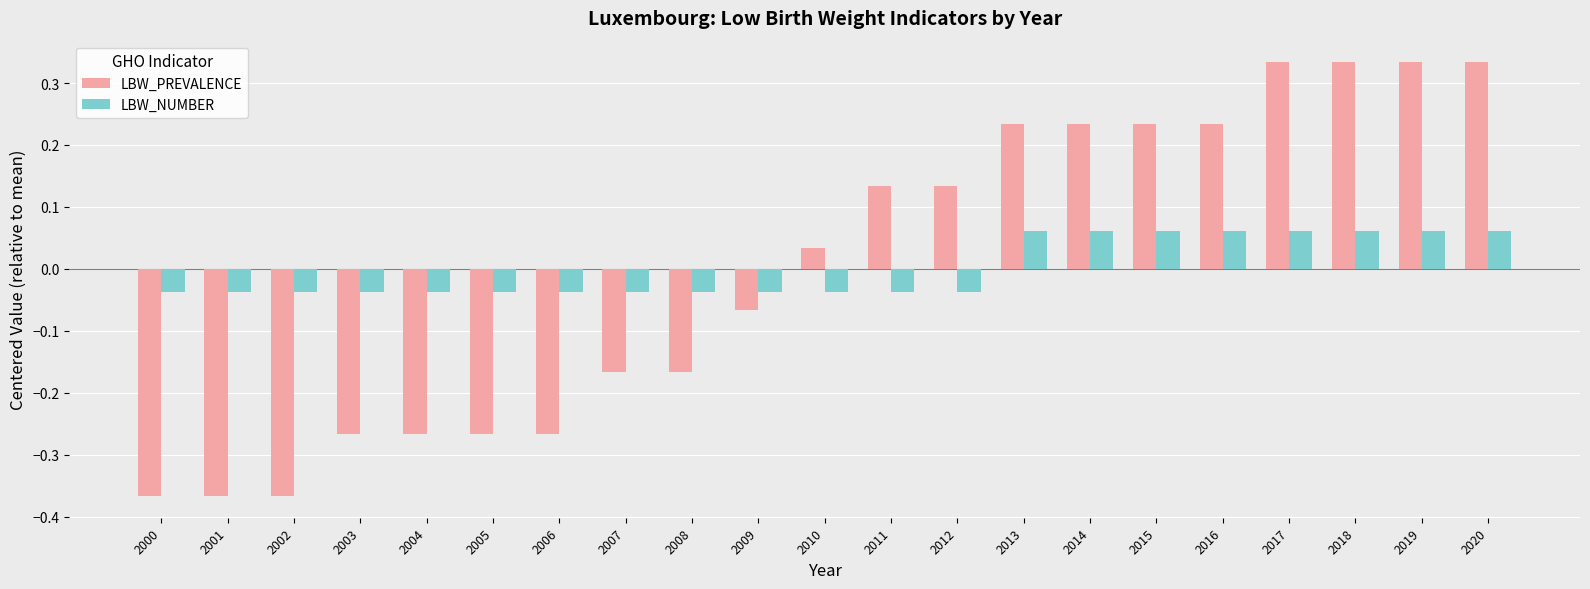

How many bars are there in each group?

2